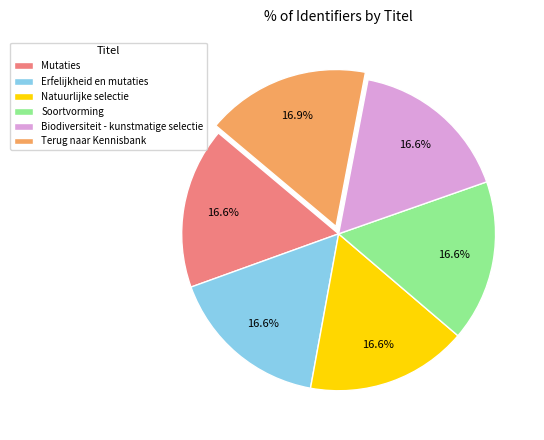

To the nearest percent, what percentage of the pie is Biodiversiteit - kunstmatige selectie?

17%